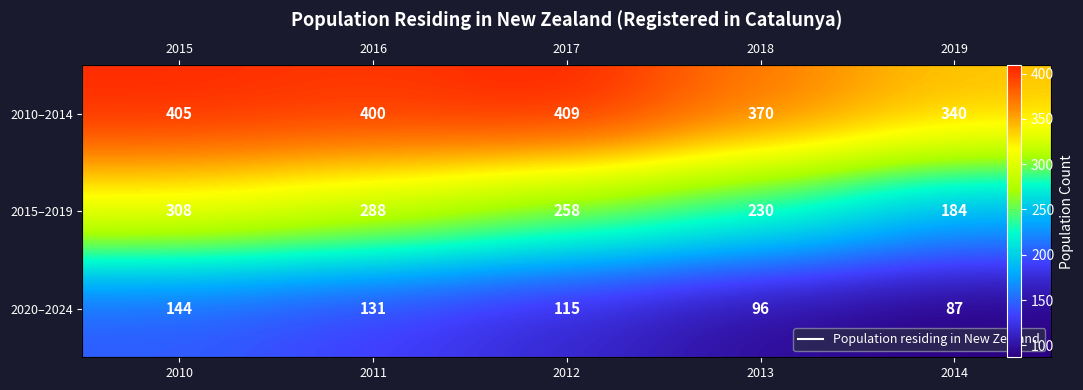

Rank the series at 2014 from highest to lowest value.

2010–2014, 2015–2019, 2020–2024